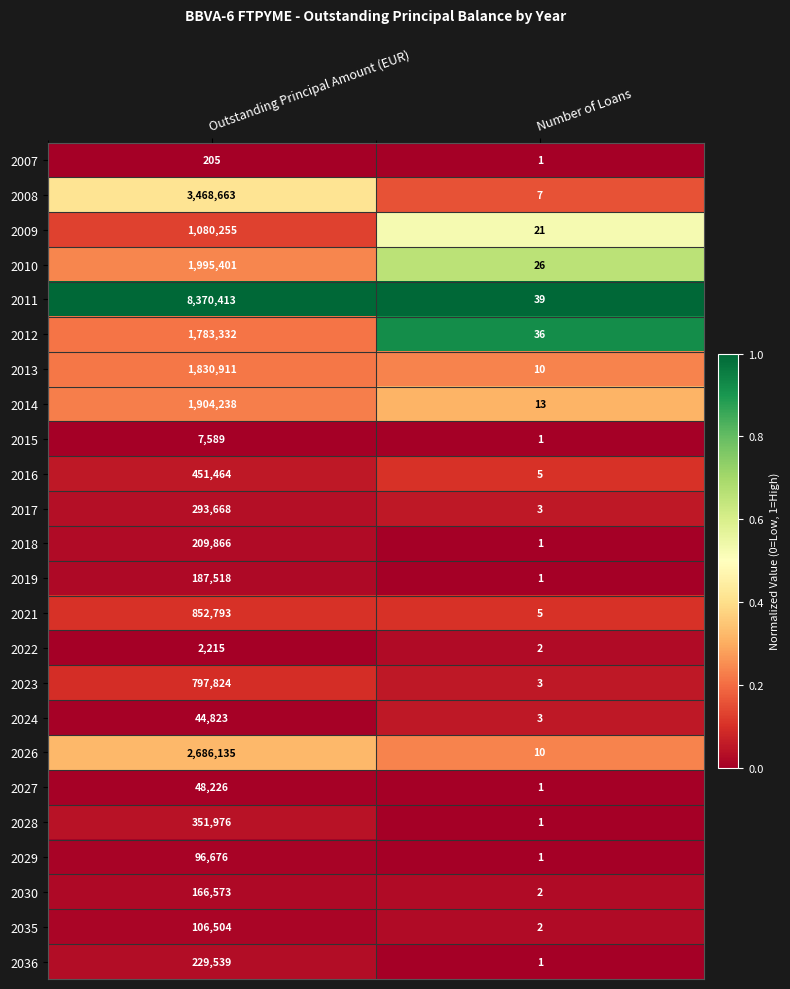

Which series has the largest total across all categories?

2011